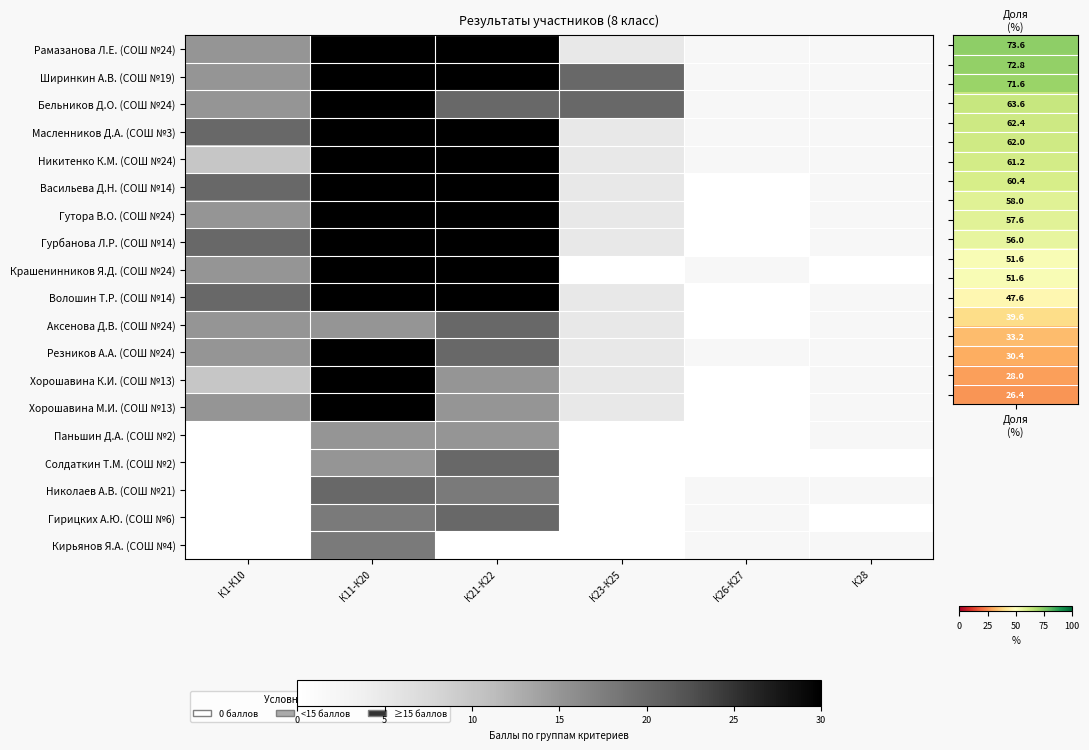

What is the difference between the highest and lowest values at К23-К25?

20